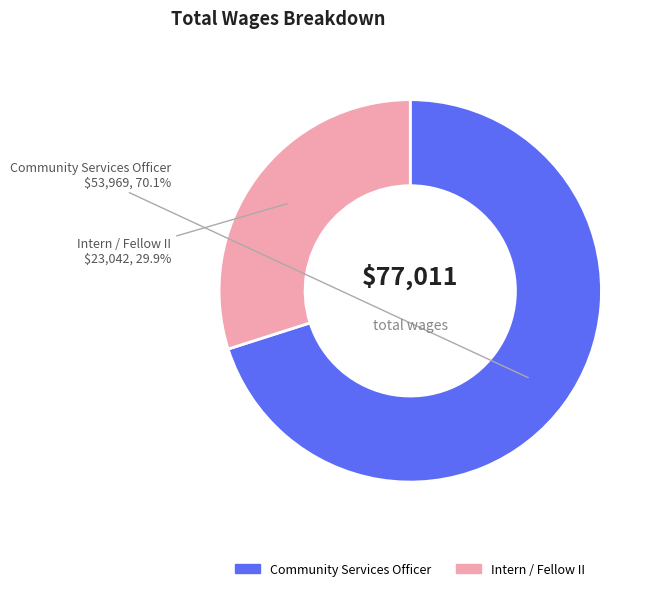

Which slice is the largest?

Community Services Officer